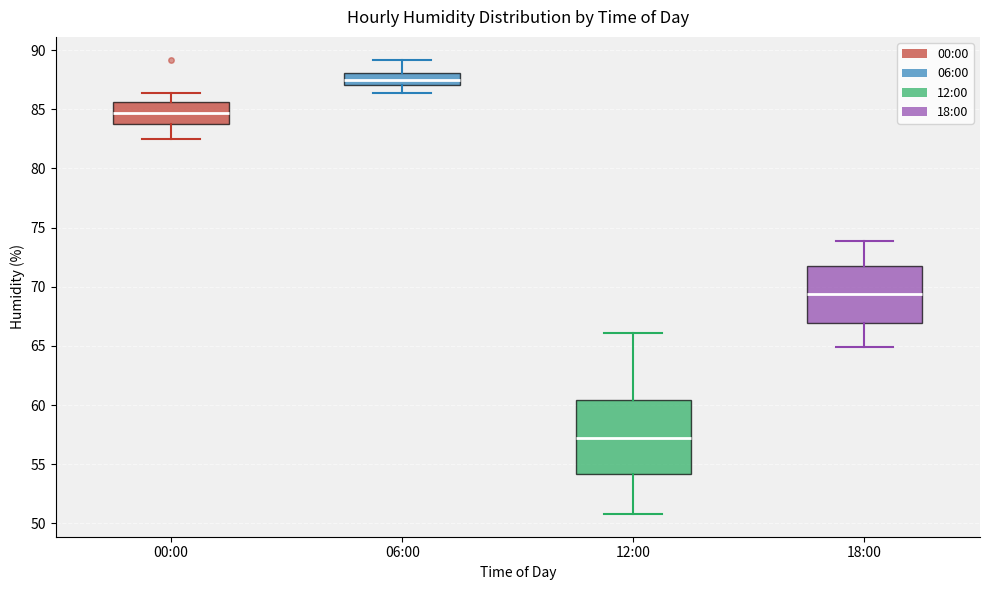

Which box's median line is the highest?

06:00